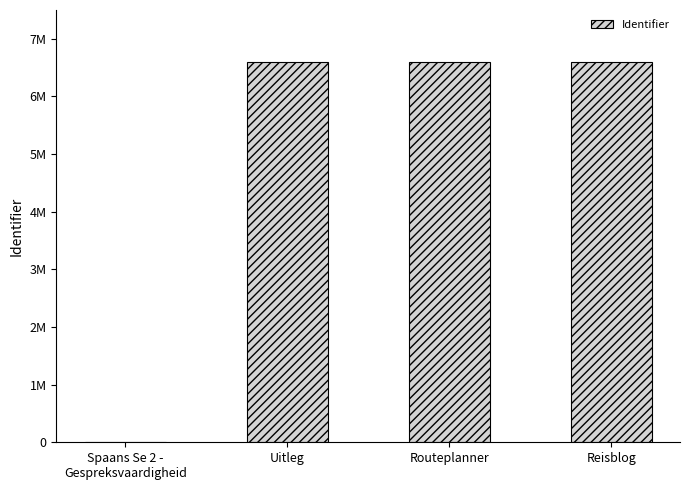

What is the difference between the maximum and minimum values?

6606149